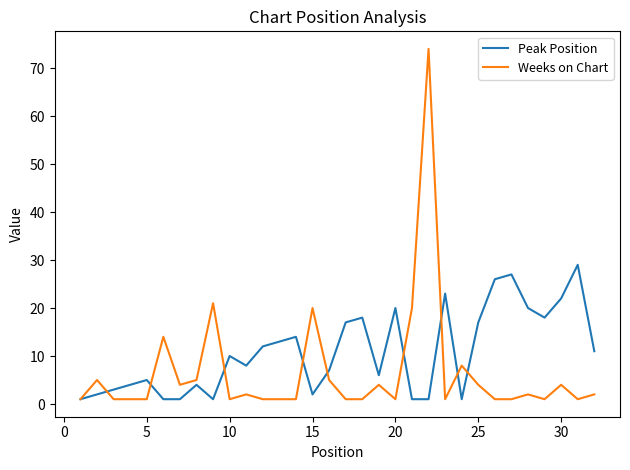

What is the maximum value shown in the chart?

74